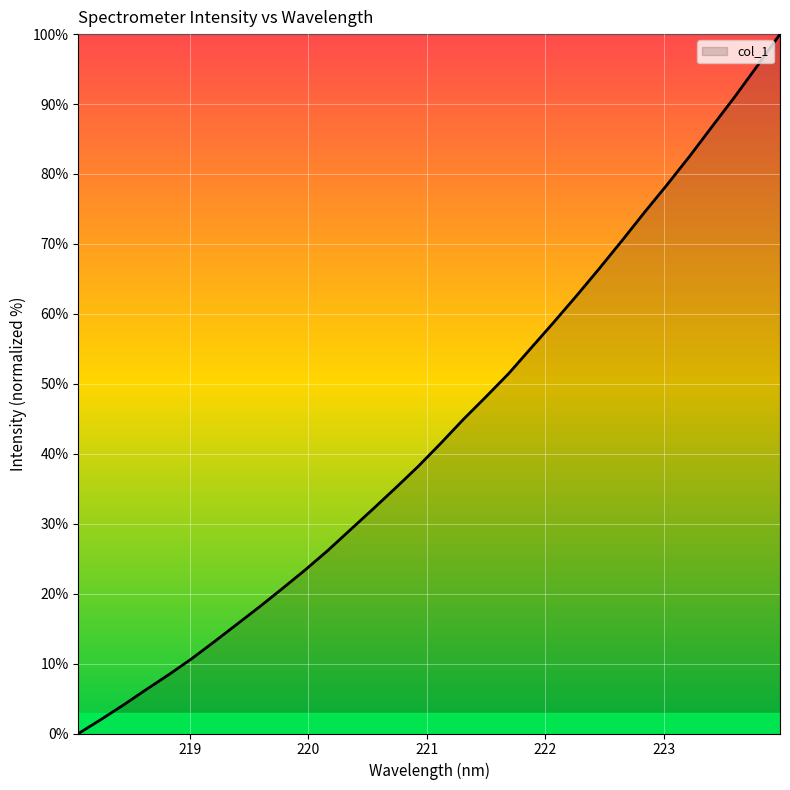

What is the difference between the maximum and minimum values?

100.0